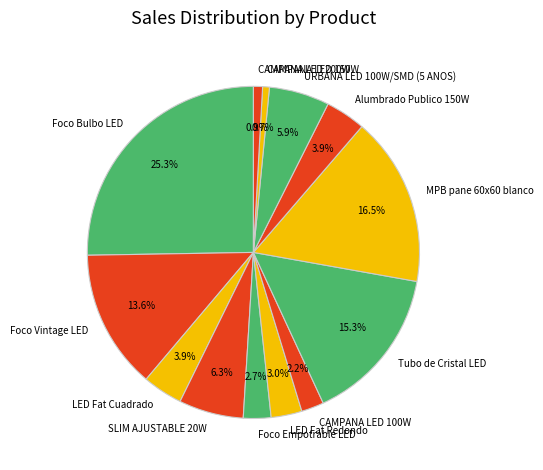

Combined, what portion of the pie is URBANA LED 100W/SMD (5 ANOS) and CAMPANA LED 200W?

6.8%